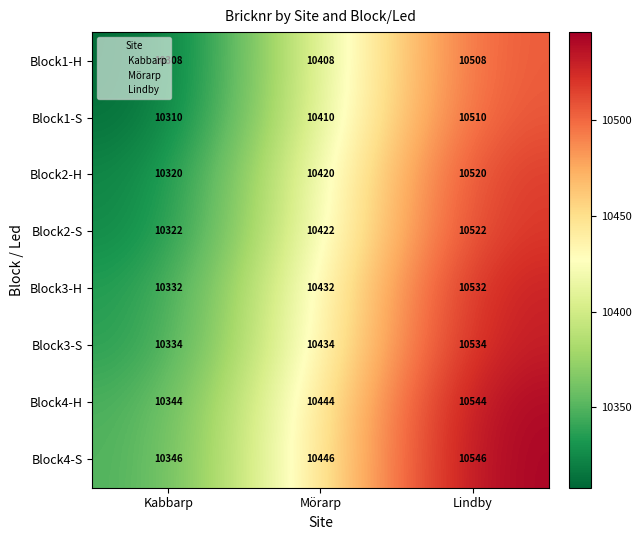

Rank the categories by Block3-H value from lowest to highest.

Kabbarp, Mörarp, Lindby